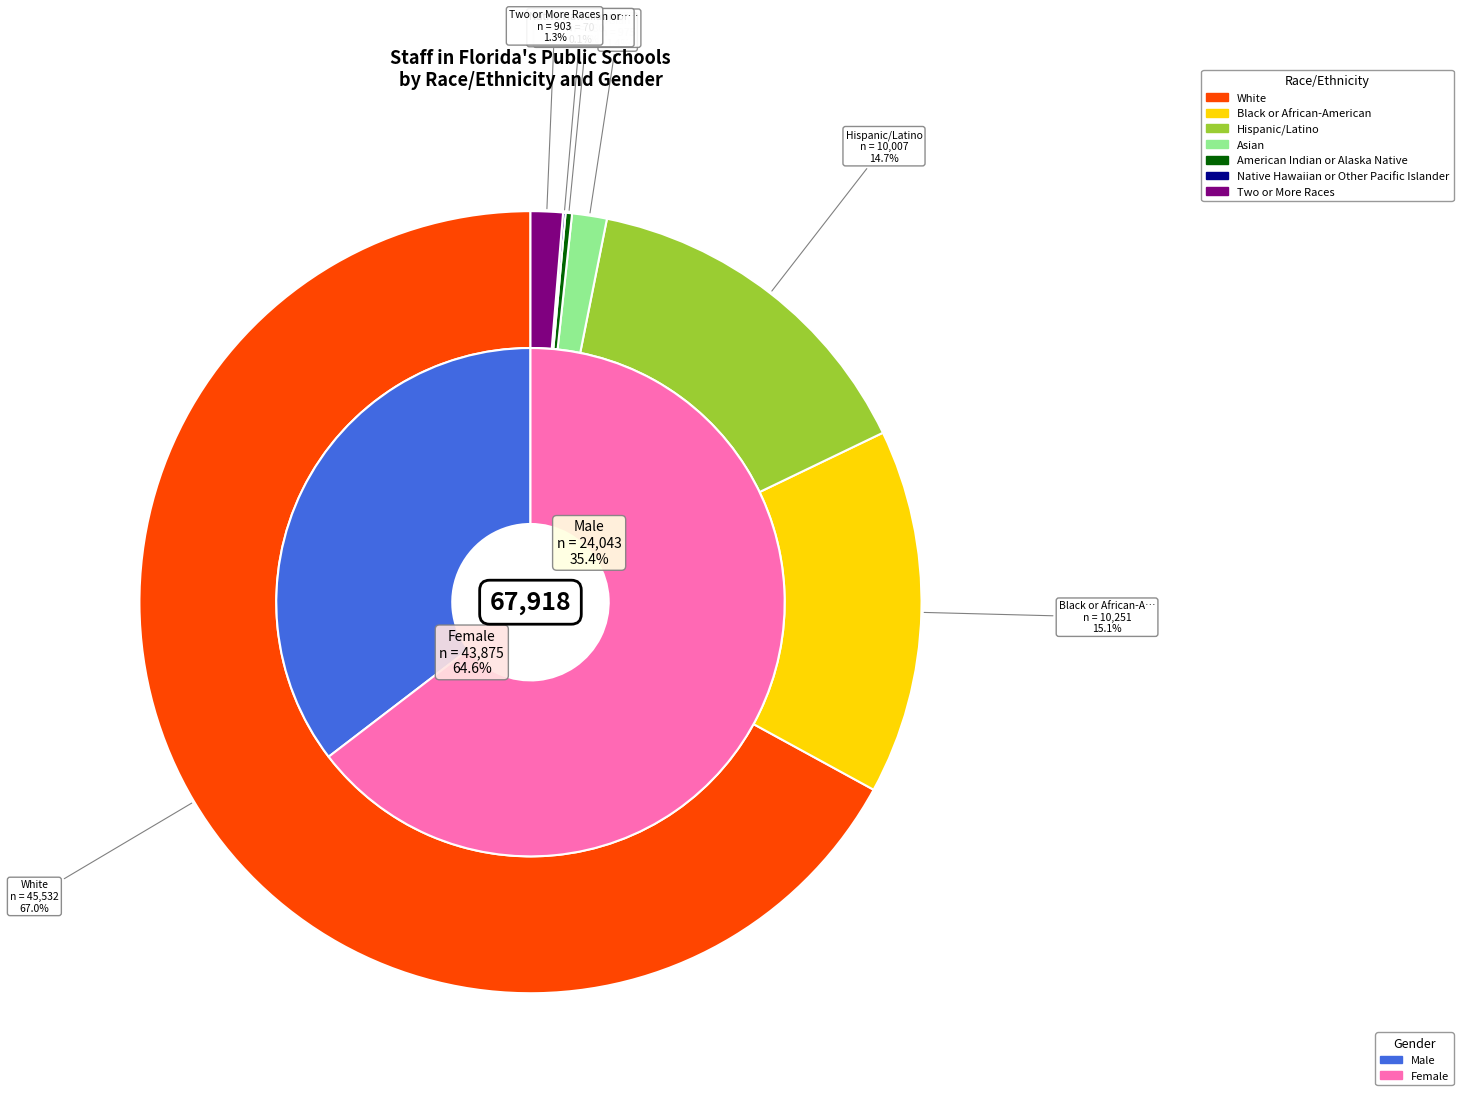

To the nearest percent, what is the difference between the female_values and 2 slice percentages?

1%